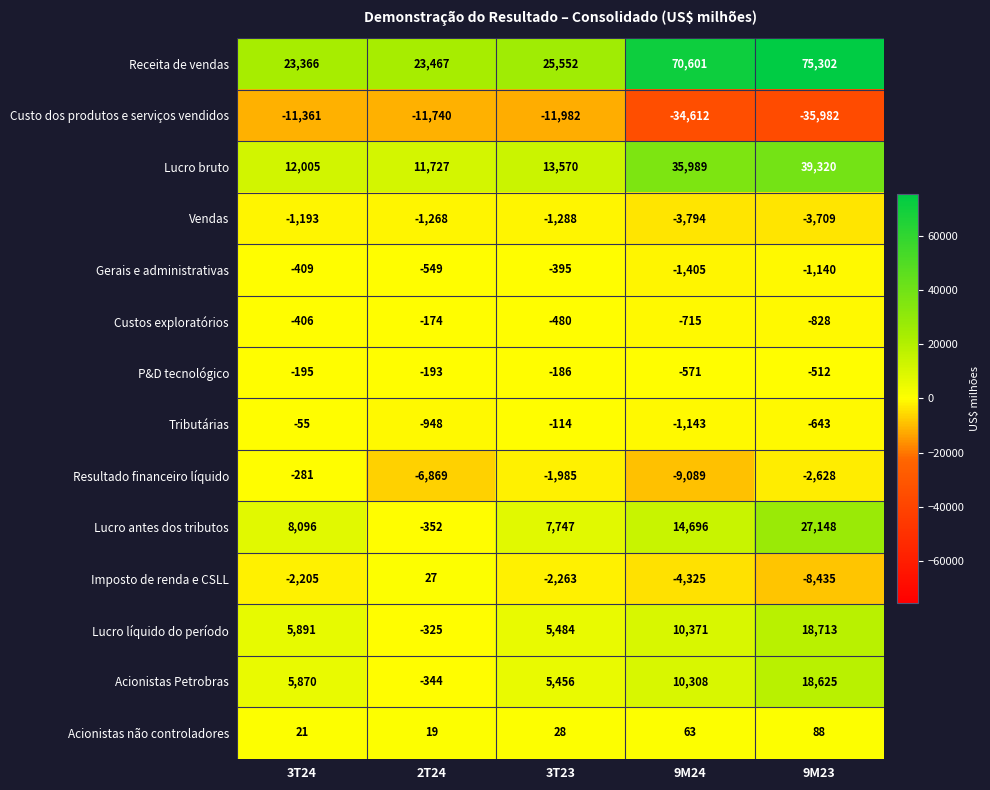

What is the total value across all series at 3T24?

39144